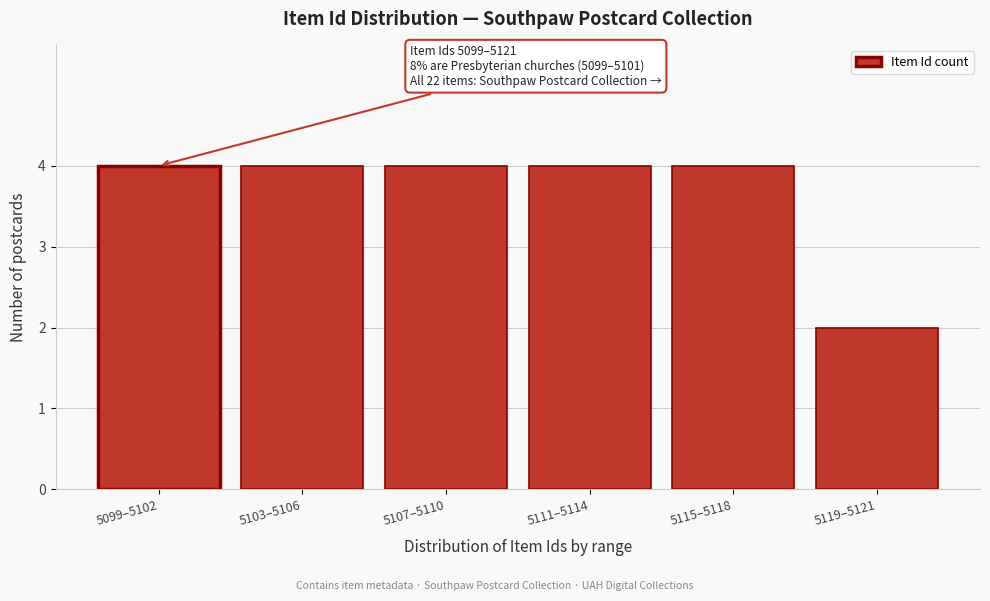

Reading left to right, transcribe all the data shown in this chart.

5099–5102=4	5103–5106=4	5107–5110=4	5111–5114=4	5115–5118=4	5119–5121=2